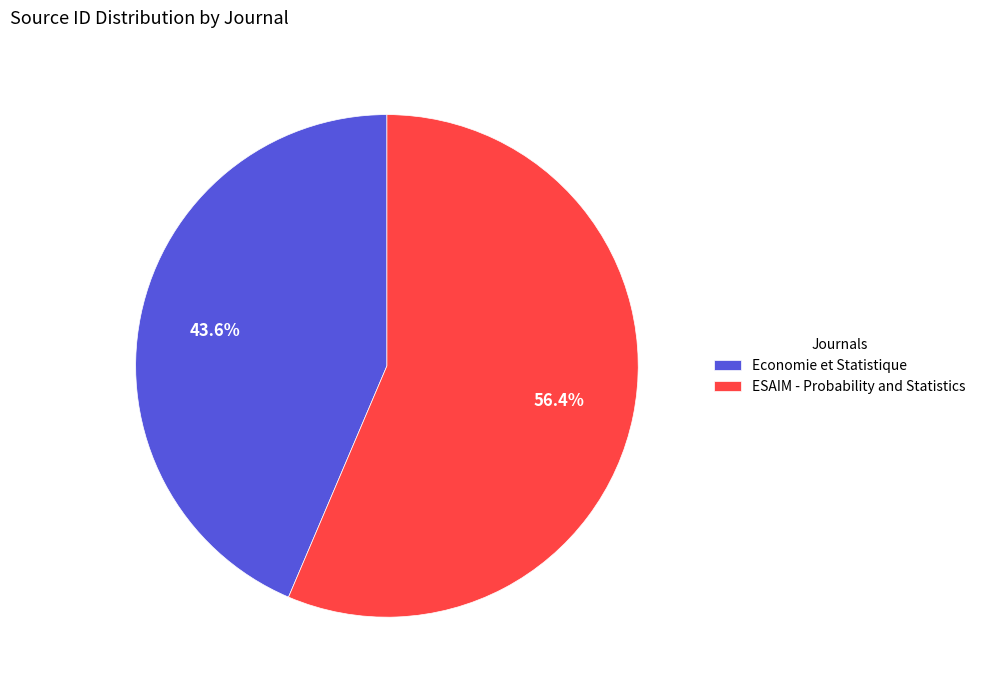

What is the ratio of the value at Economie et Statistique to the value at ESAIM - Probability and Statistics?

0.8